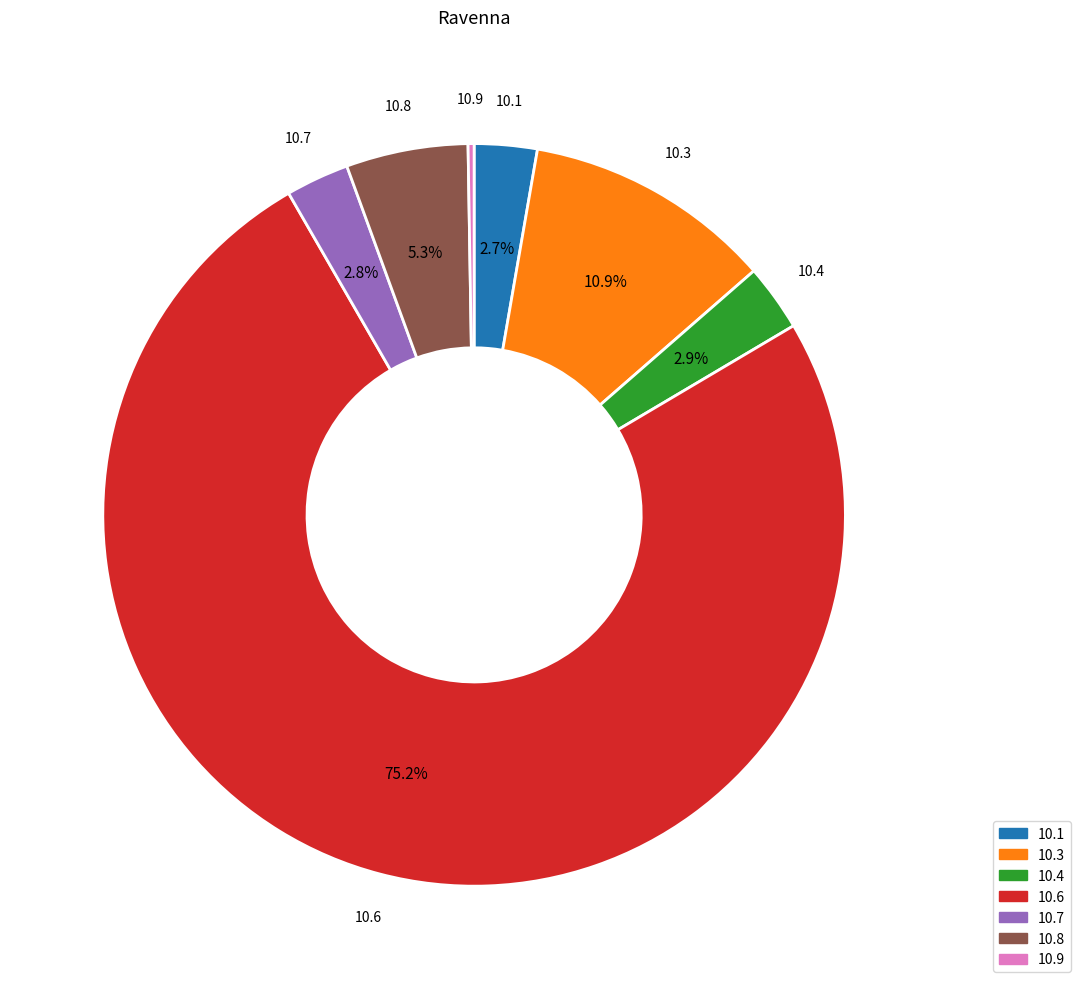

Is there any slice that represents more than half of the pie?

Yes